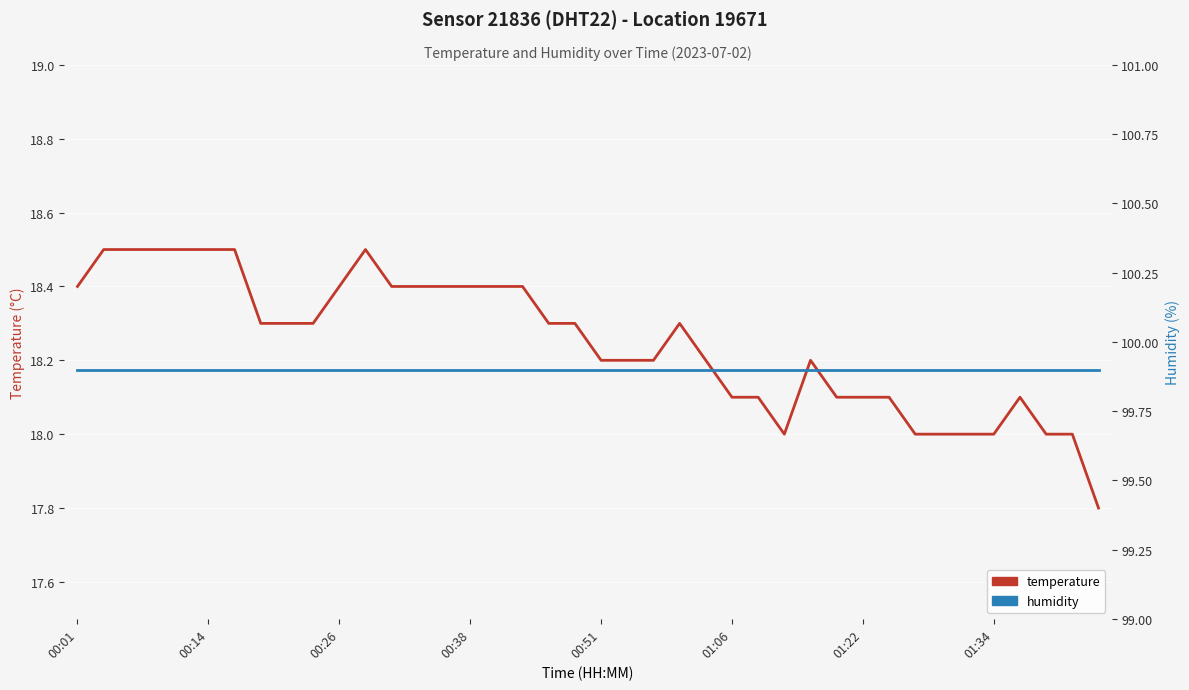

What position from the left is 01:34?

8